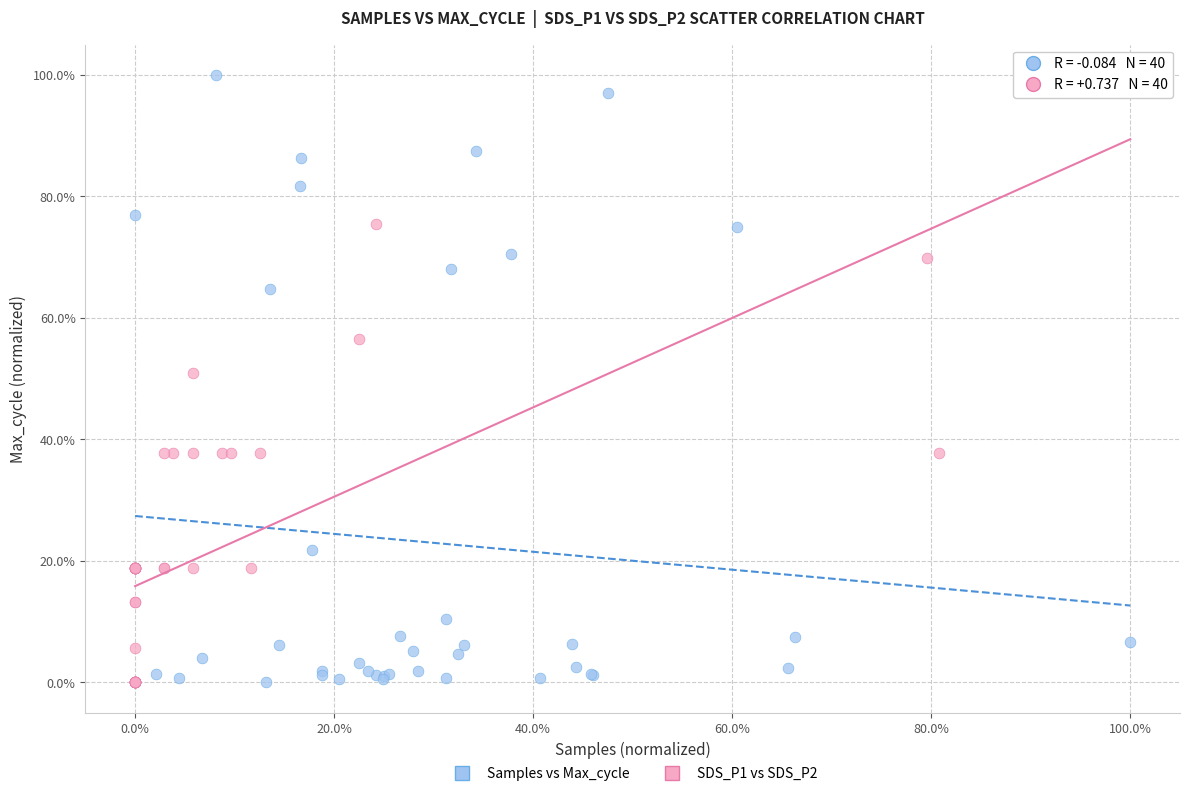

What are all the series names shown in the legend?

Samples vs Max_cycle, SDS_P1 vs SDS_P2